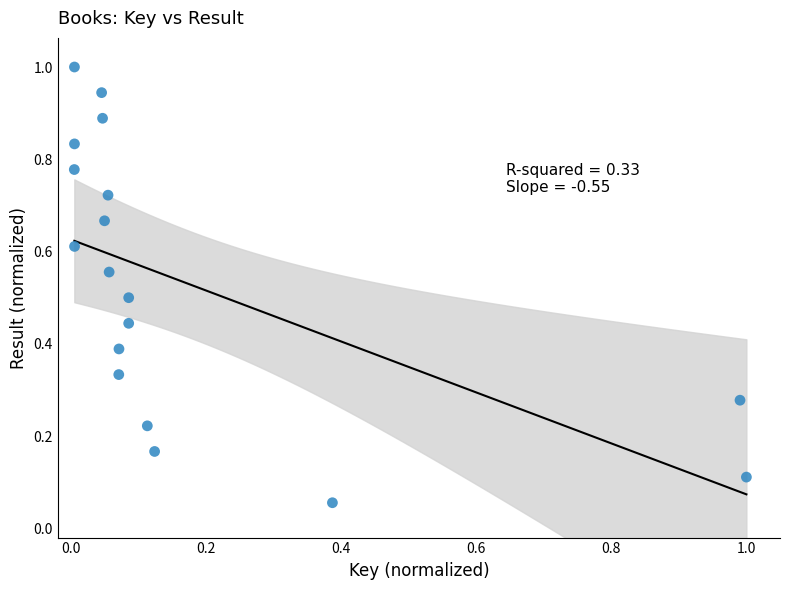

How many points are shown in the scatter plot?

18